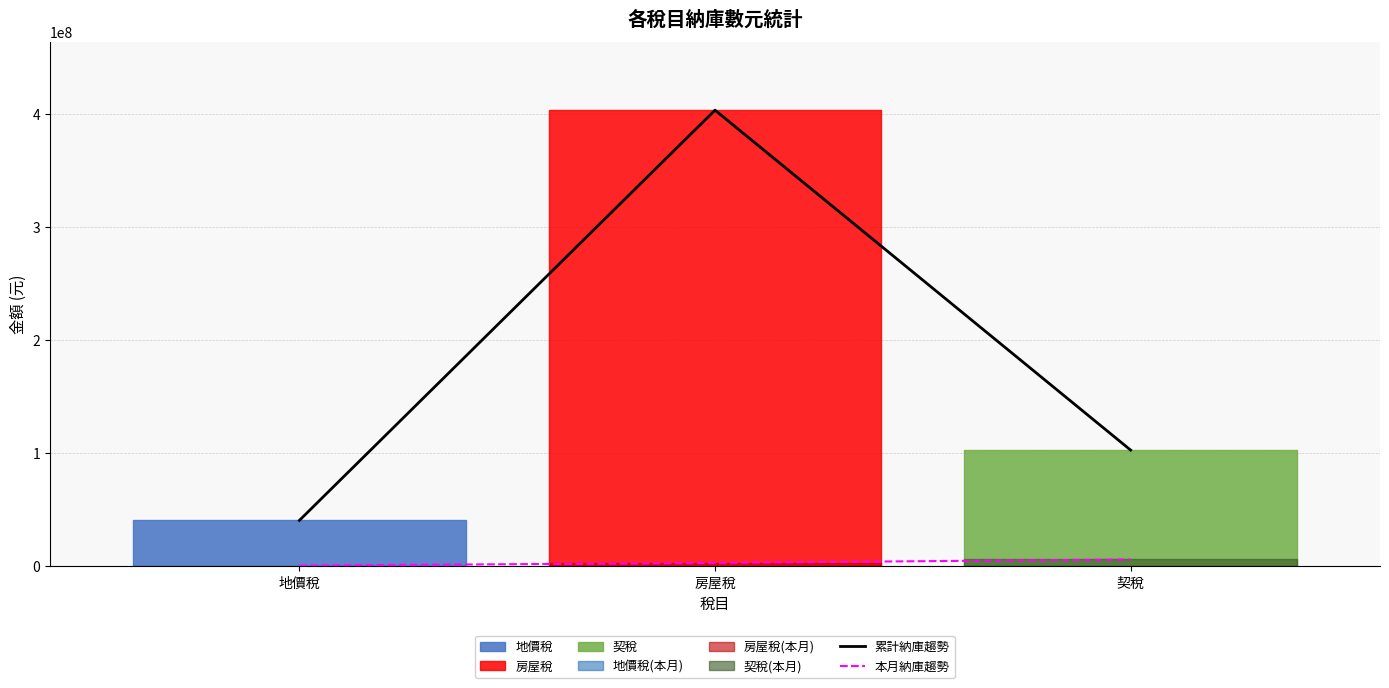

What is the spread (max minus min) of values at 房屋稅?

400378224